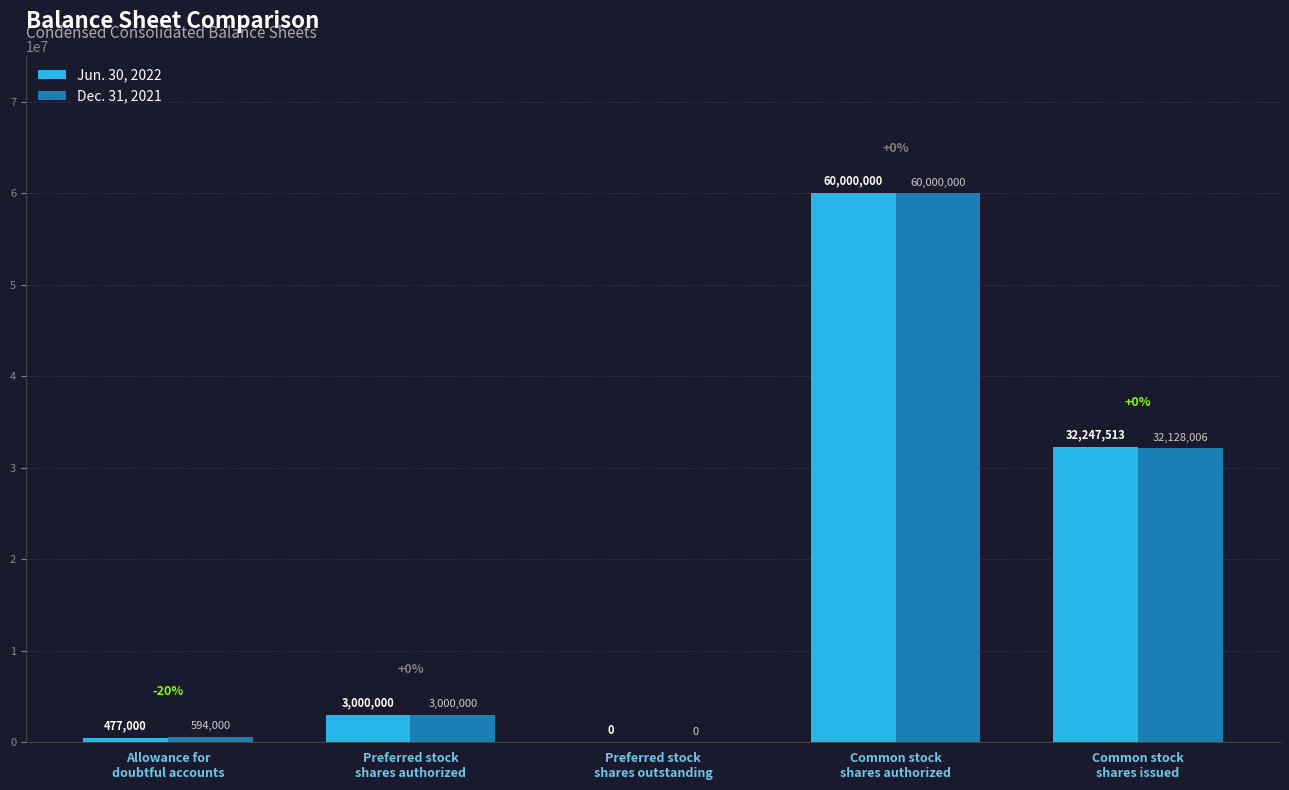

Which series has the largest total across all categories?

Jun. 30, 2022